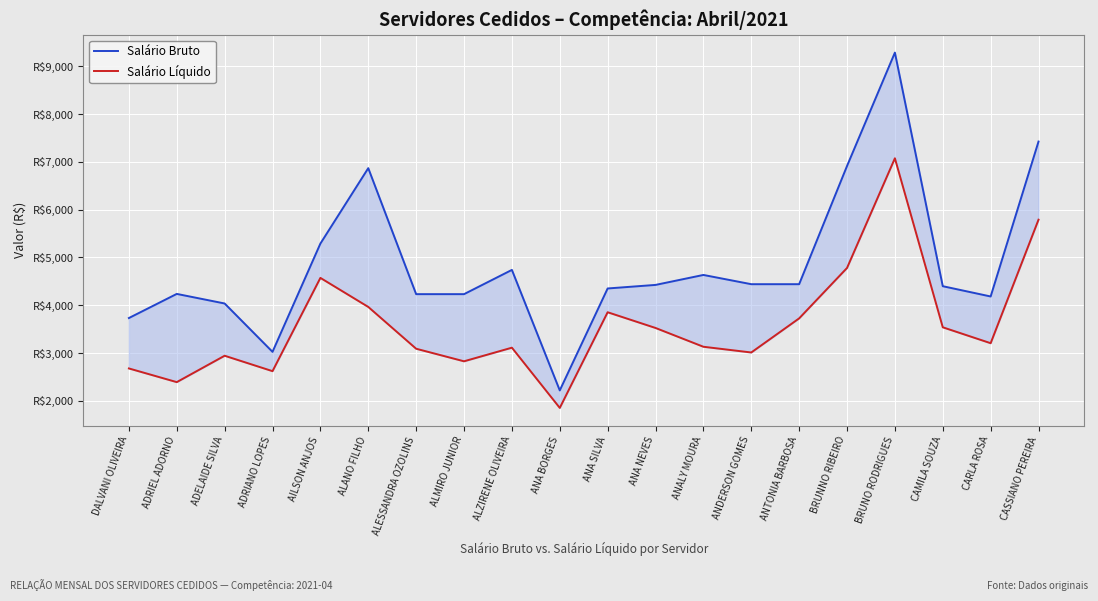

Rank the series at ALZIRENE OLIVEIRA from lowest to highest value.

Salário Líquido, Salário Bruto